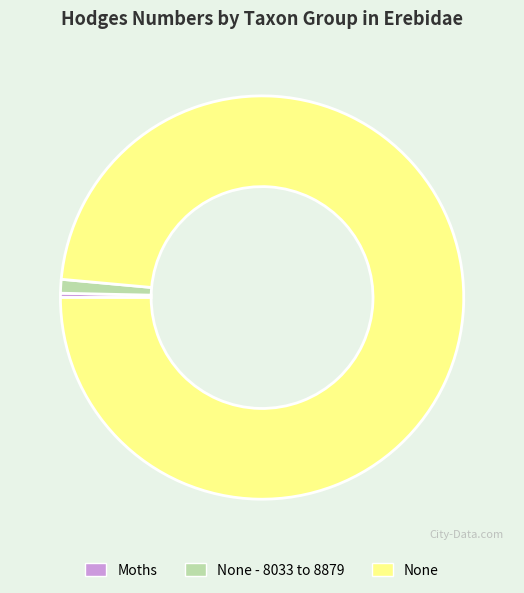

The None - 8033 to 8879 slice represents 11% of the pie. True or false?

False